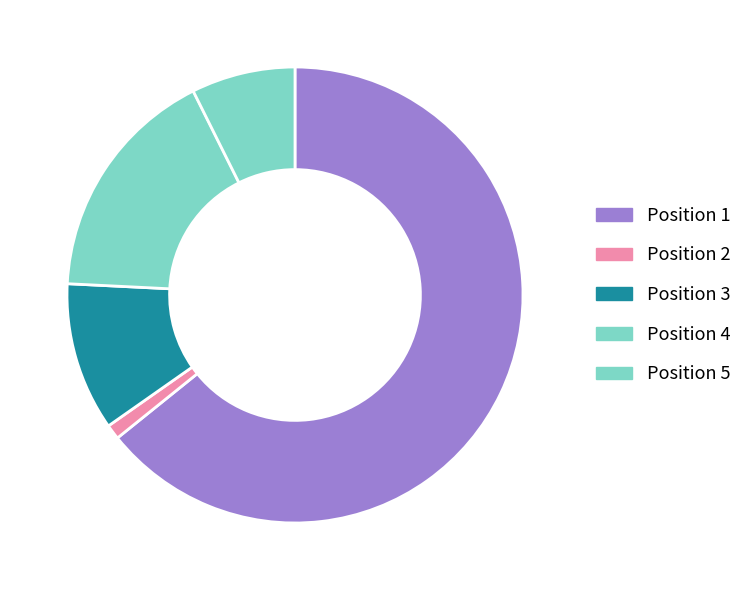

To the nearest percent, what is the difference between the largest and smallest slice percentages?

63%